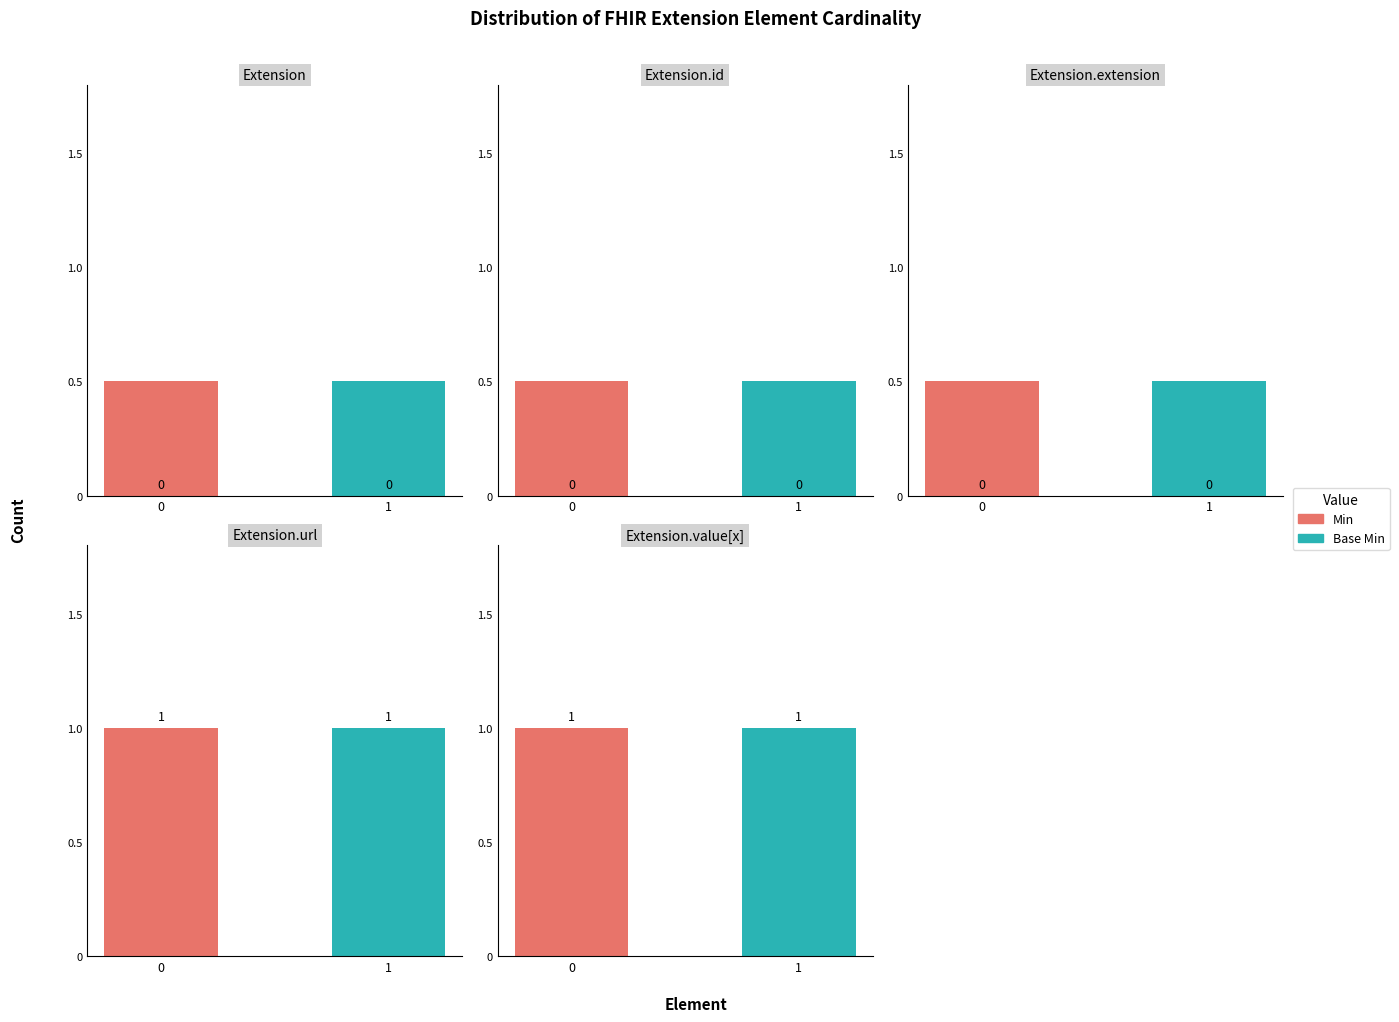

What is the sum of the Min values at Extension.id and Extension.value[x]?

1